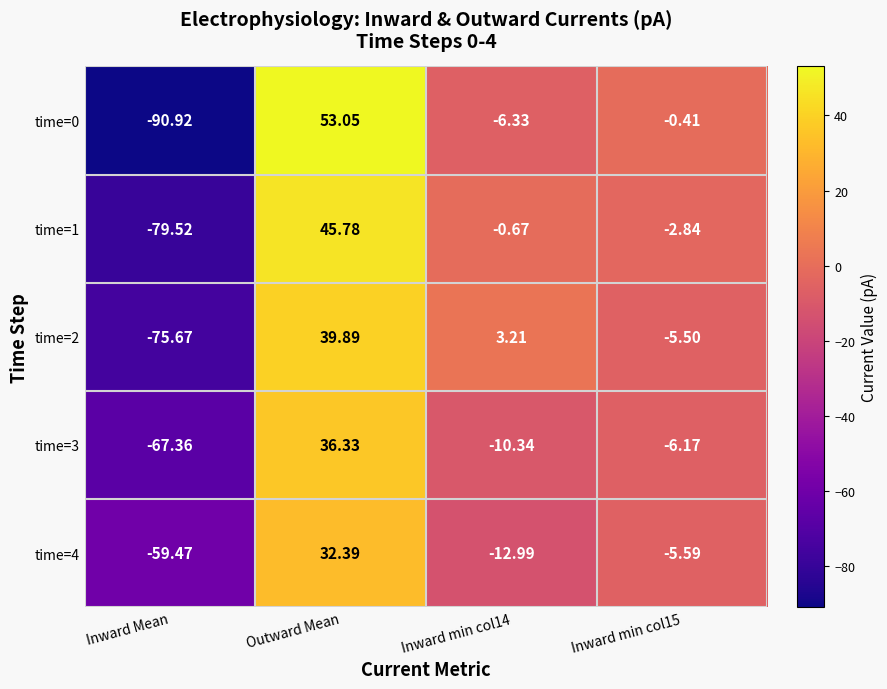

Which label corresponds to the largest value in the chart?

Outward Mean